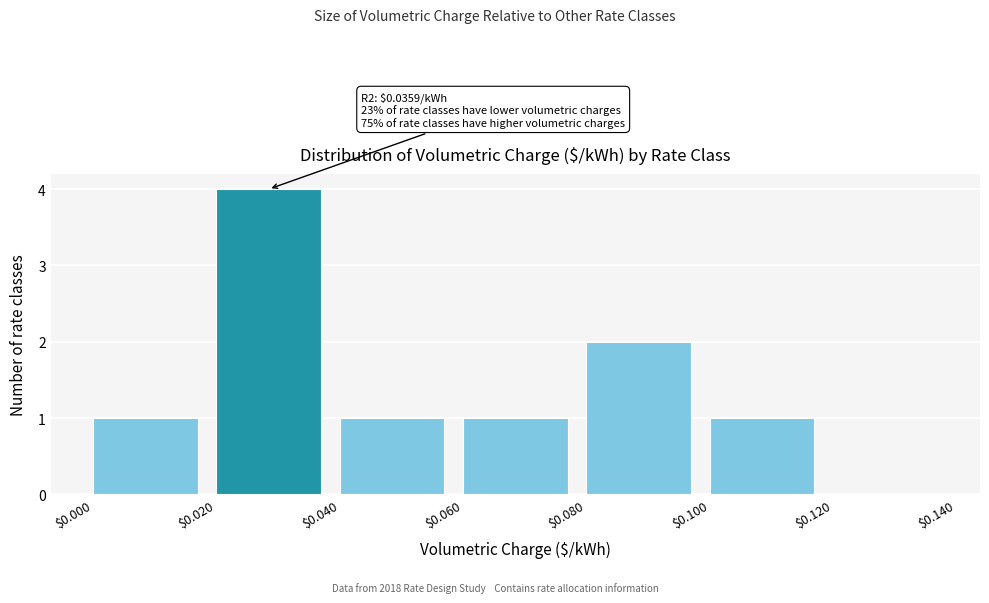

Over which range of the x-axis is the bar tallest?

$0.020 to $0.040